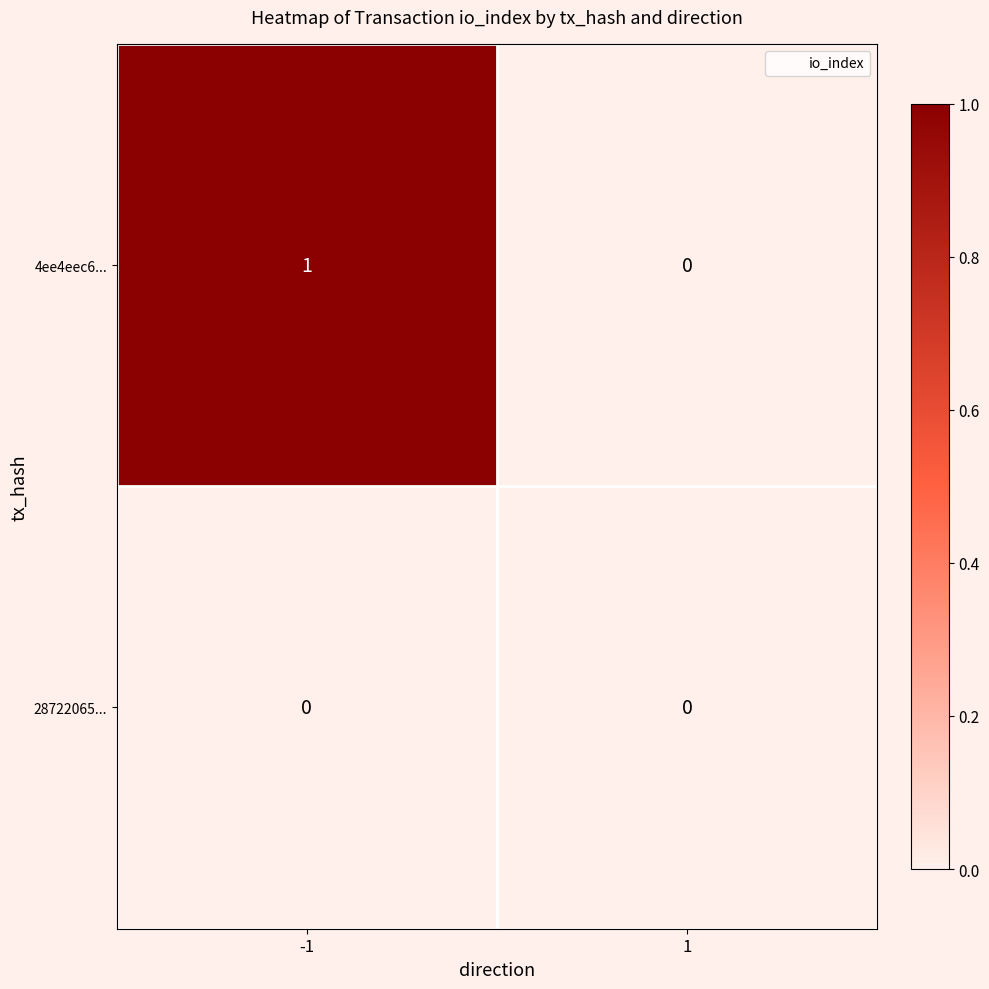

How many data points does each series have?

2